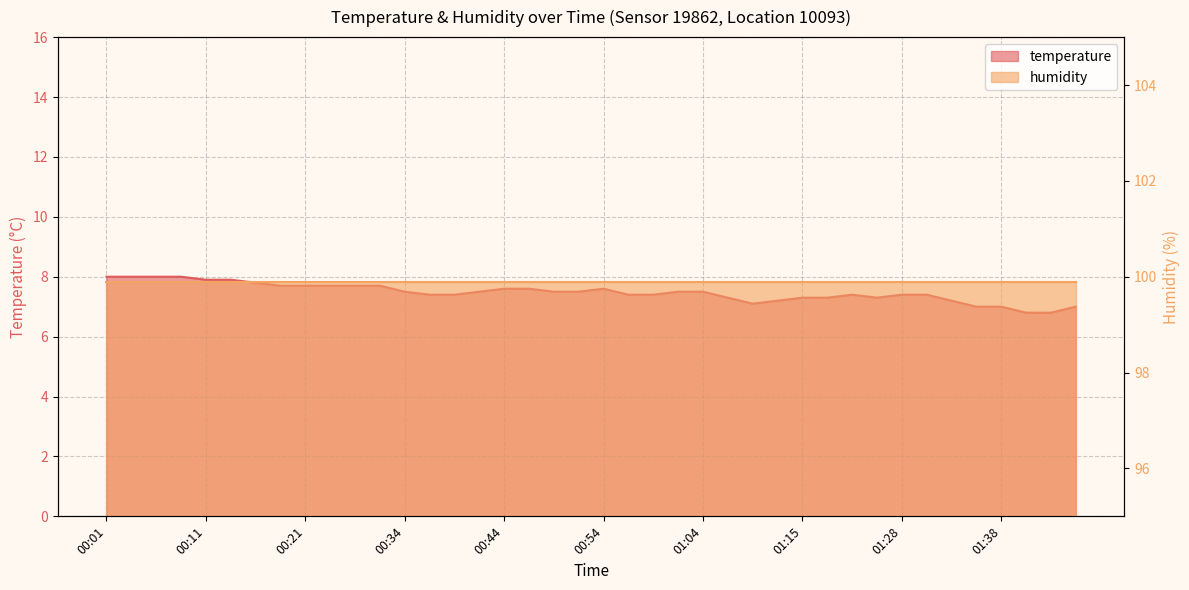

Which has a higher value, 00:01 or 00:14?

00:01